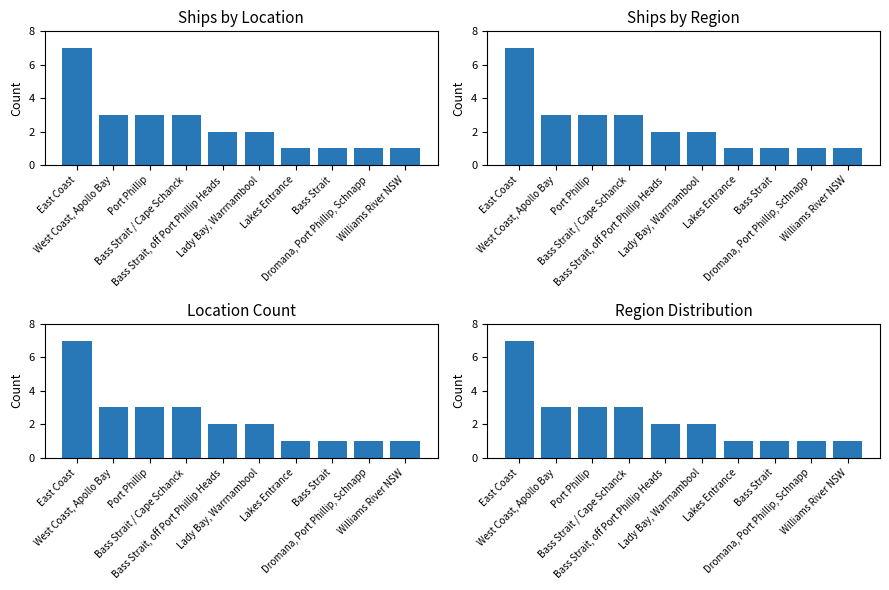

How many series are shown in this chart?

1